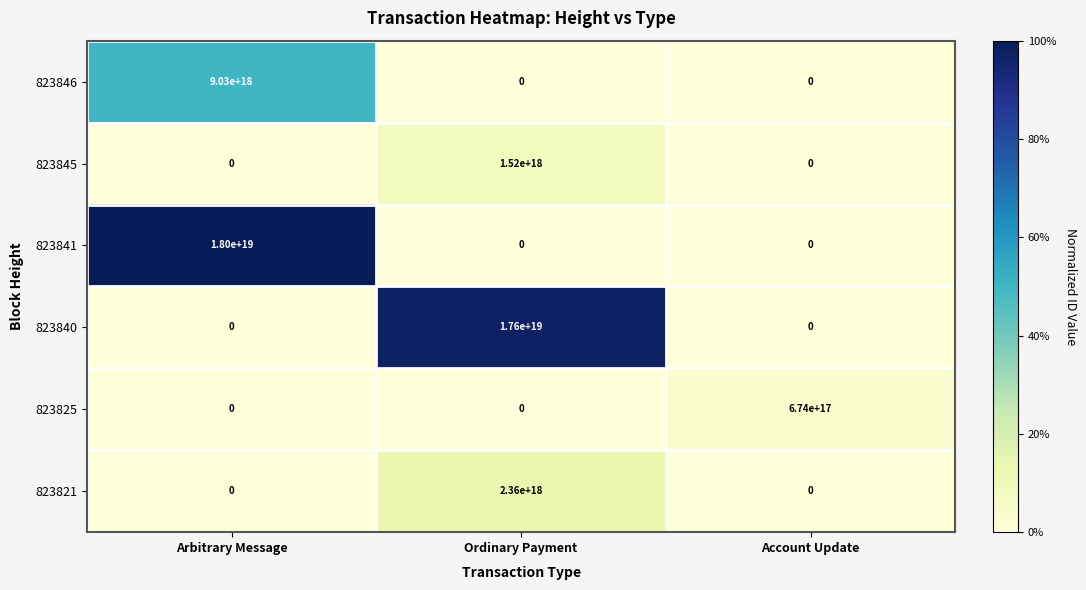

How many 823821 values are between 0 and 2360000000000000000?

3